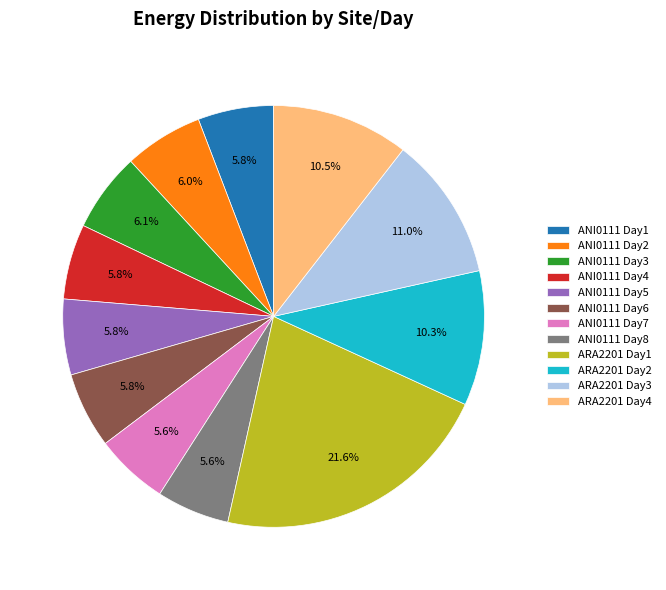

Approximately how many times larger is the value at ANI0111 Day4 compared to ARA2201 Day1?

0.3